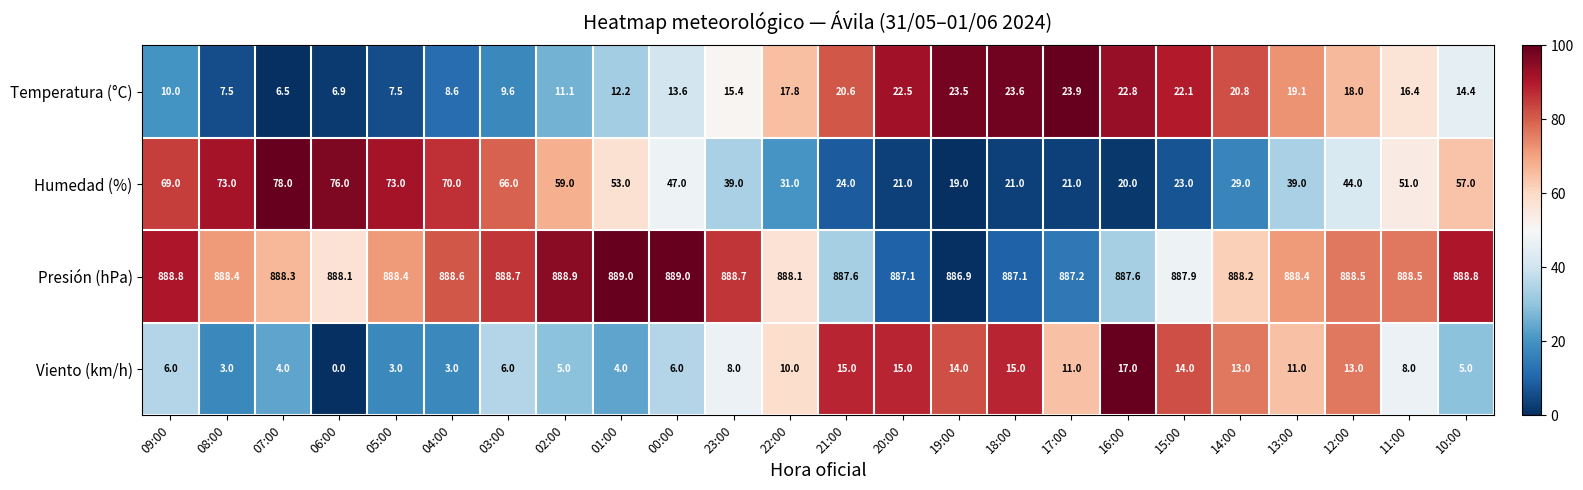

What is the greatest value displayed?

889.0